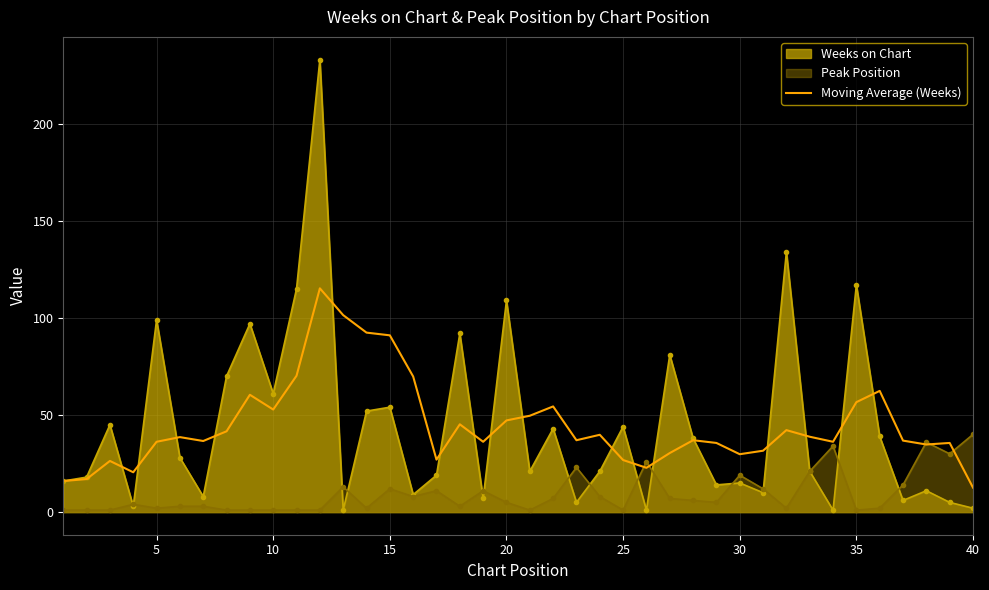

How many lines are shown in the chart?

1